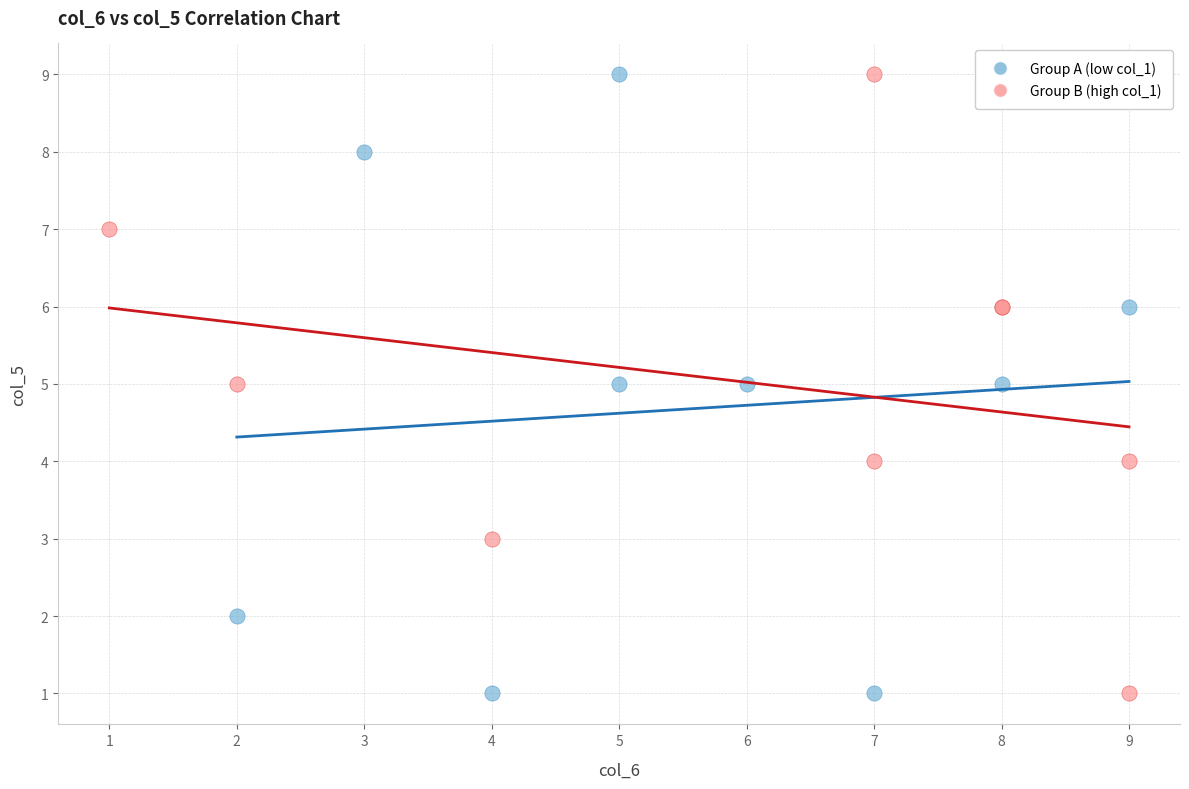

What are all the series names shown in the legend?

Group A (low col_1), Group B (high col_1)